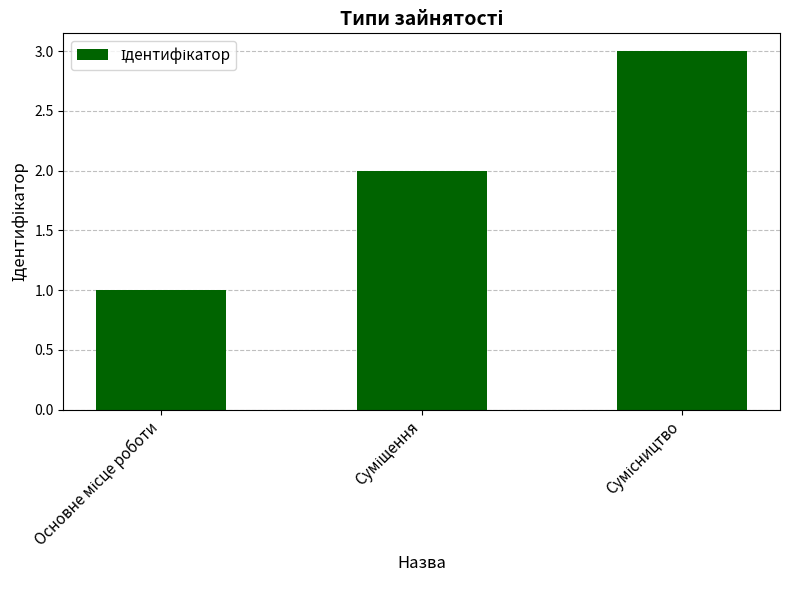

What is the sum of all values?

6